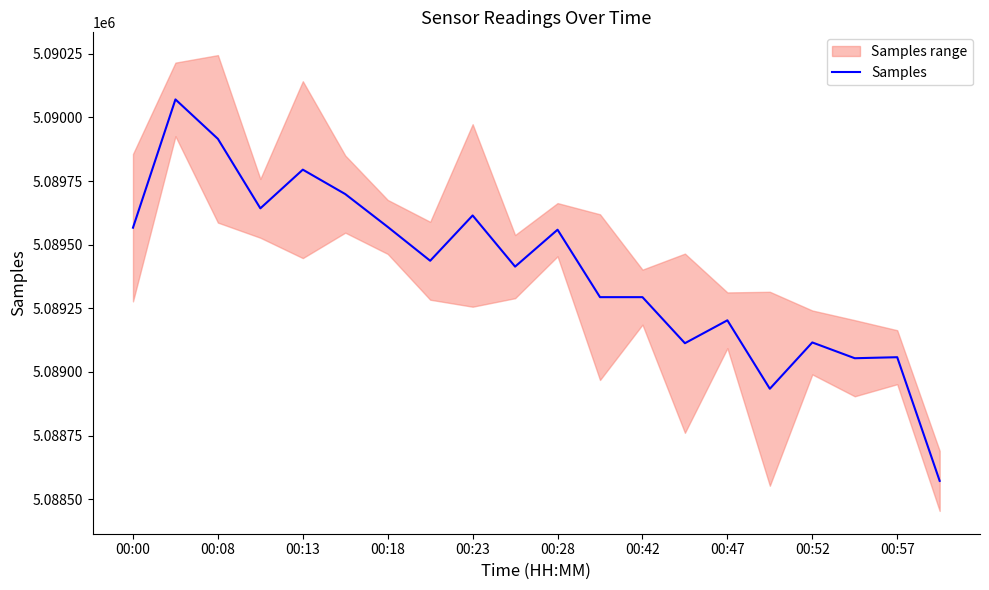

Where does the data first go above 5089437?

00:00